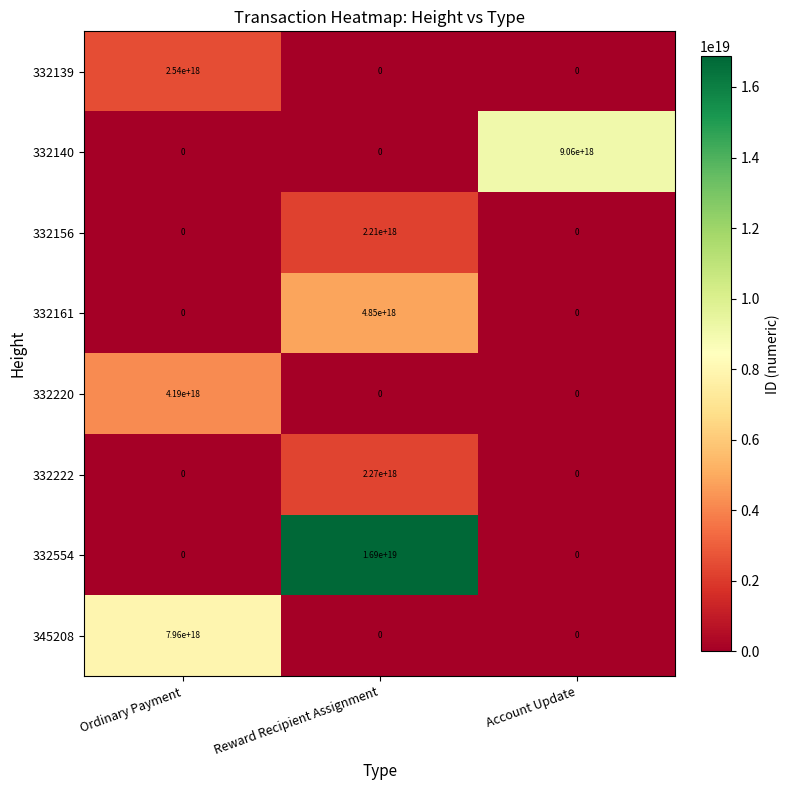

At which label is 332222 closest to 1135000000000000000?

Ordinary Payment